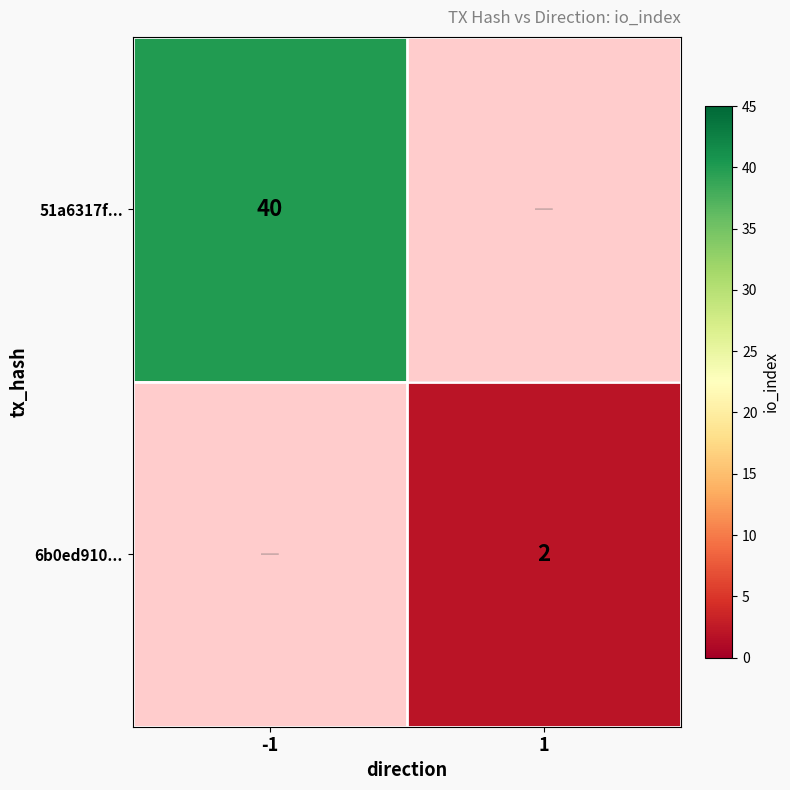

The 51a6317f... series shows 40 at -1. True or false?

True